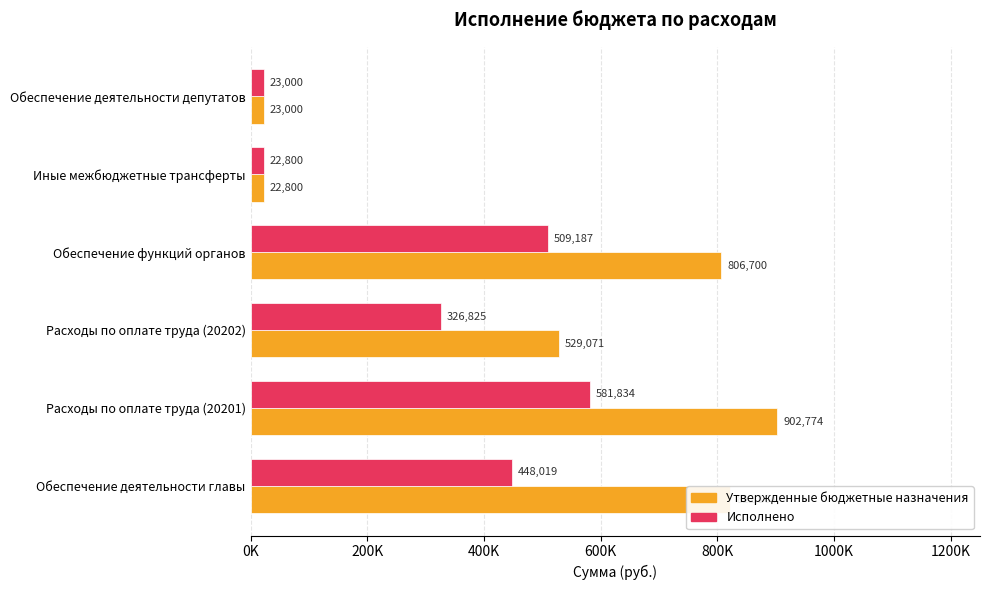

What are all the series names shown in the legend?

Утвержденные бюджетные назначения, Исполнено